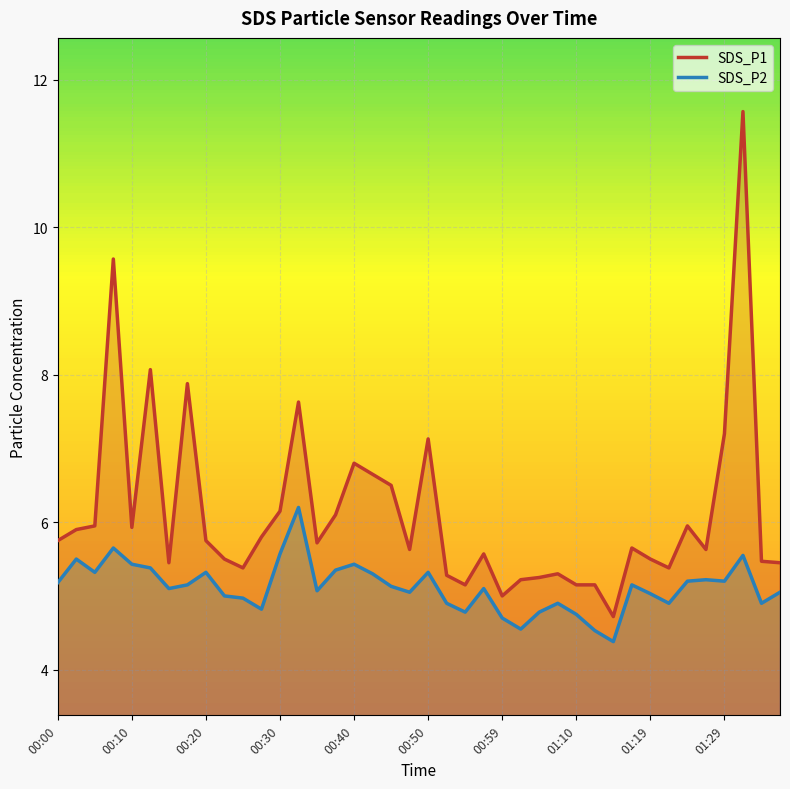

List the series in order of their peak value, highest first.

SDS_P1, SDS_P2